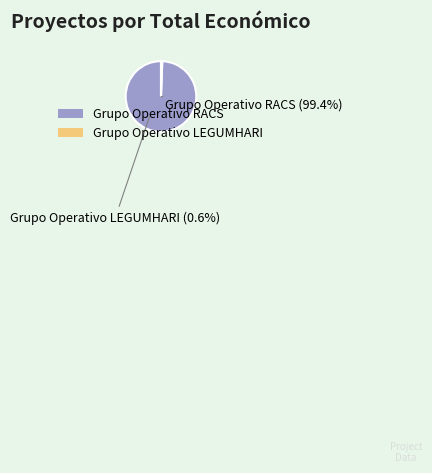

Which category has the biggest portion of the pie?

Grupo Operativo RACS